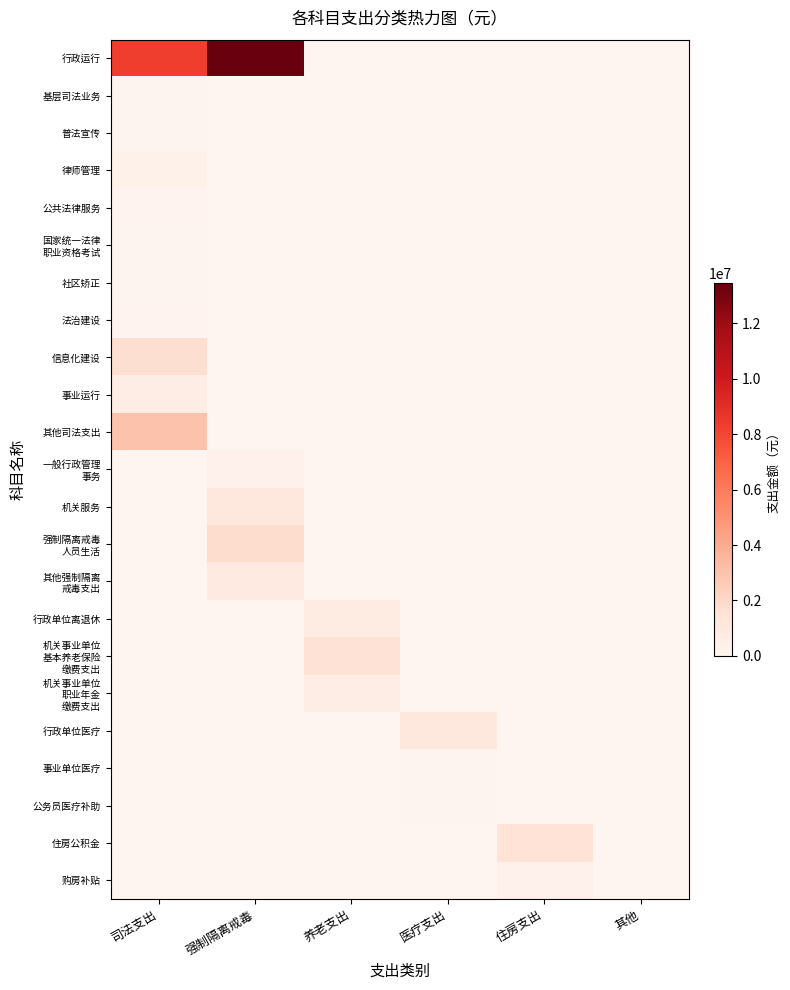

At which category is the sum across all series the highest?

强制隔离戒毒